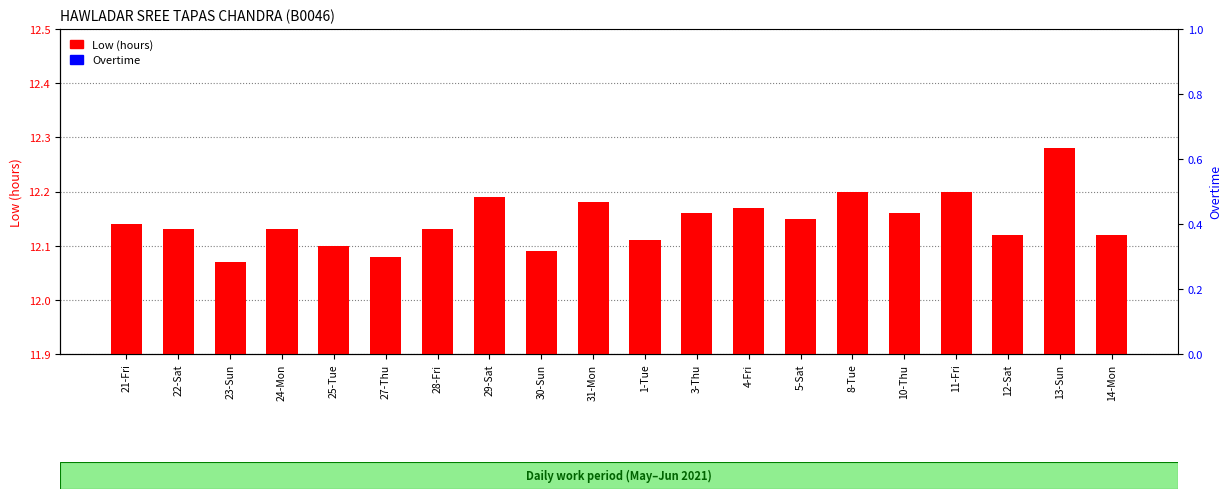

What is the label of the 19th bar from the left?

13-Sun